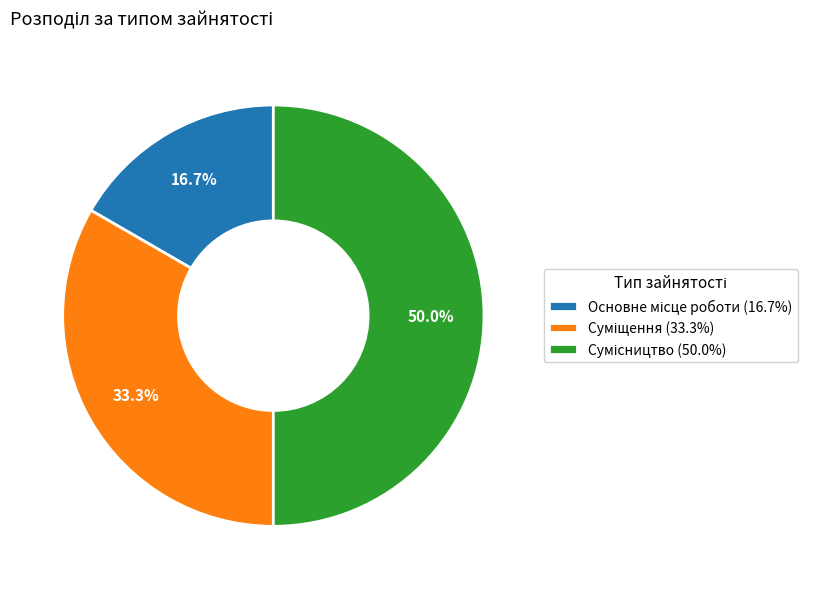

To the nearest percent, what percentage of the pie is Сумісництво?

50%